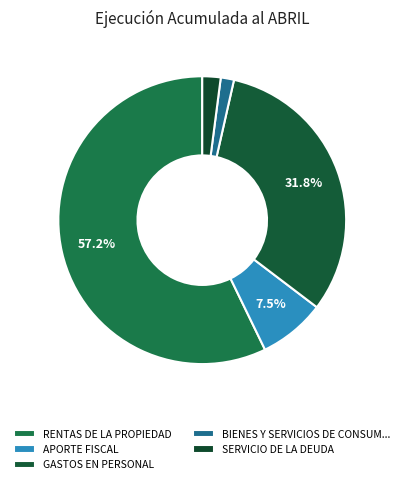

To the nearest percent, what portion does RENTAS DE LA PROPIEDAD represent?

57%